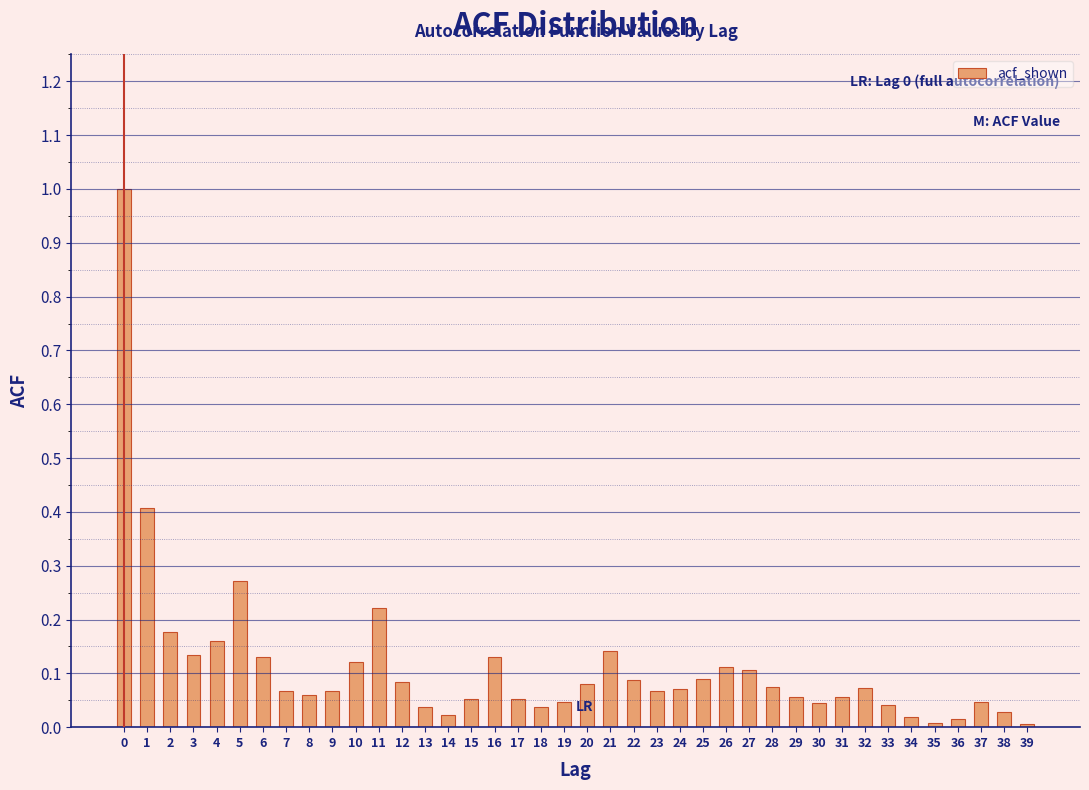

Is it true that the value at 8 is 0.1?

True